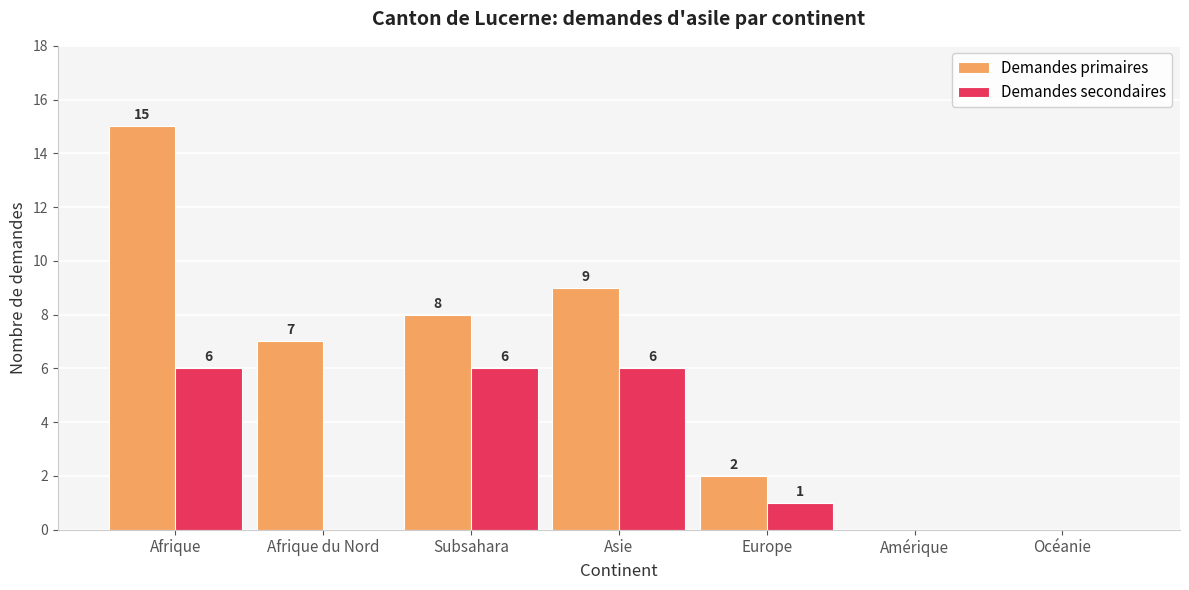

Is it true that Demandes secondaires equals 6 at Afrique?

True